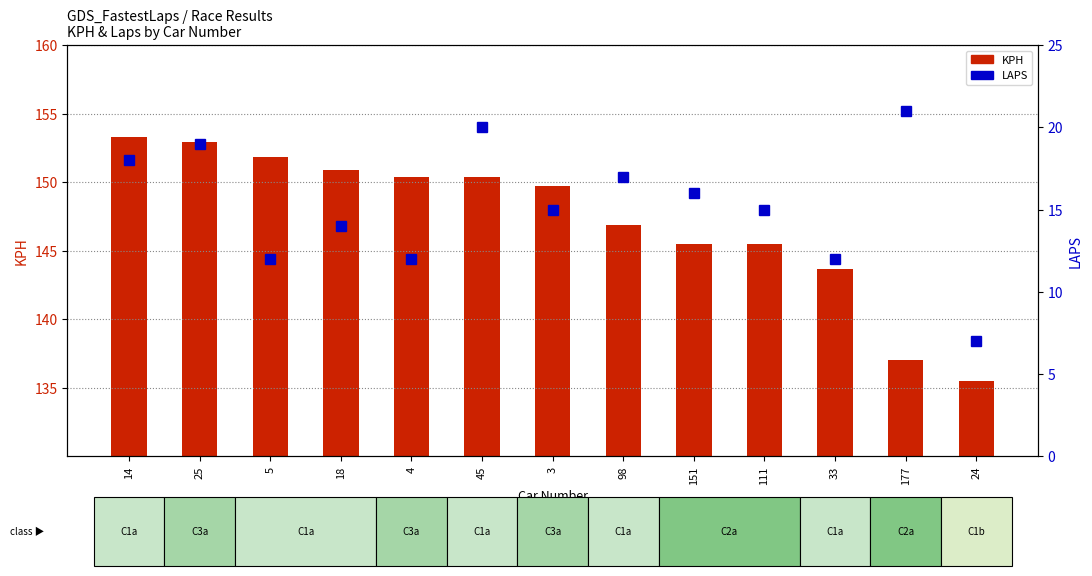

What is the label of the 6th bar from the right?

98